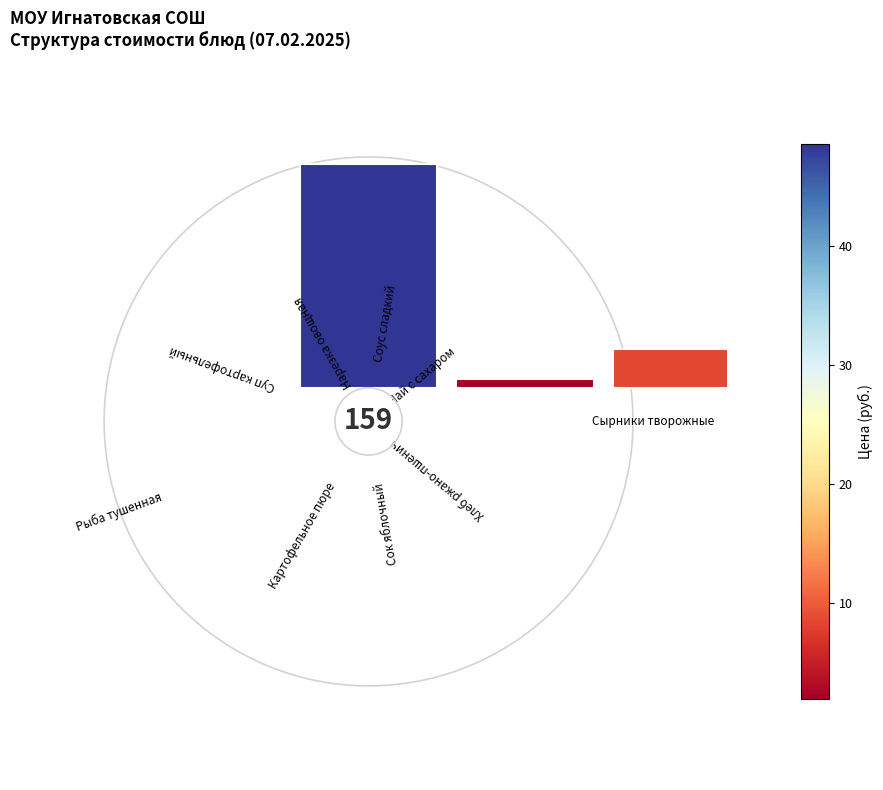

Between Соус сладкий and Суп картофельный, which is larger?

Суп картофельный